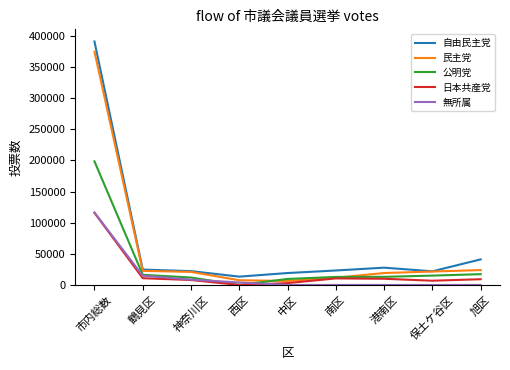

Which label corresponds to the largest value in the chart?

市内総数